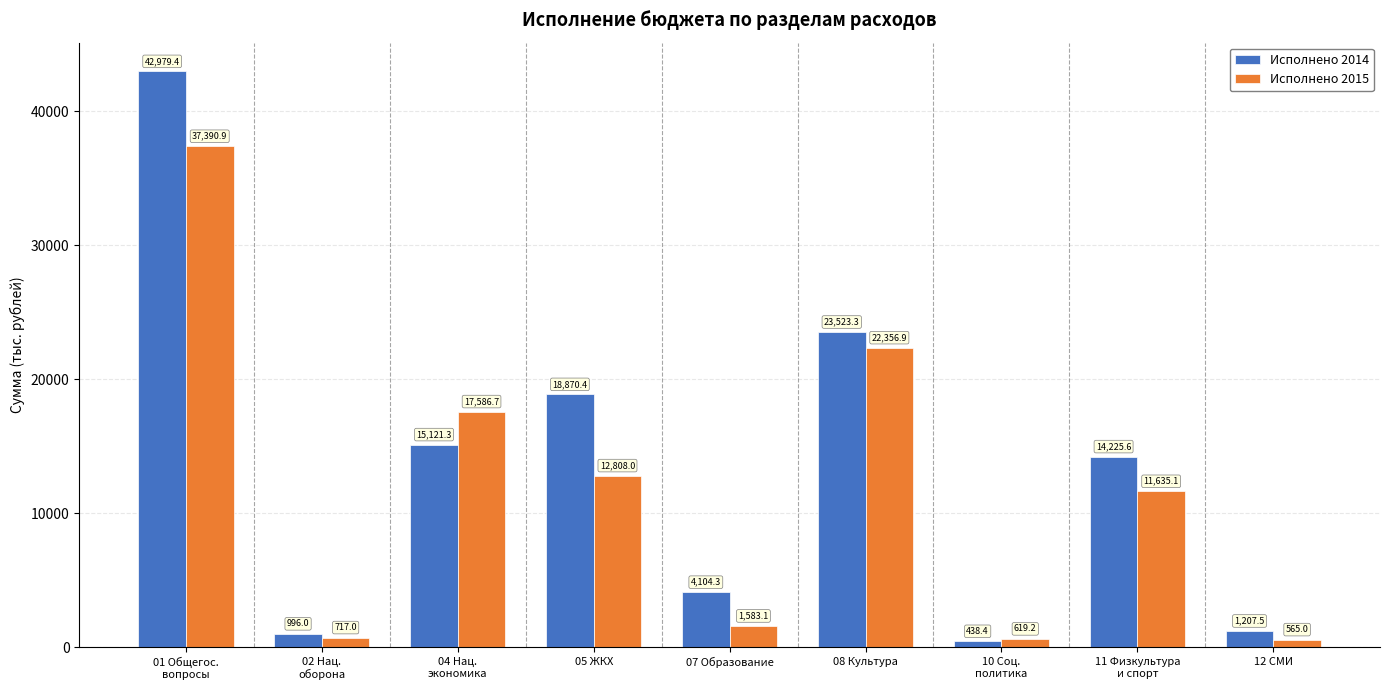

What is the difference between the maximum and second lowest values in the Исполнено 2015 series?

36771.7